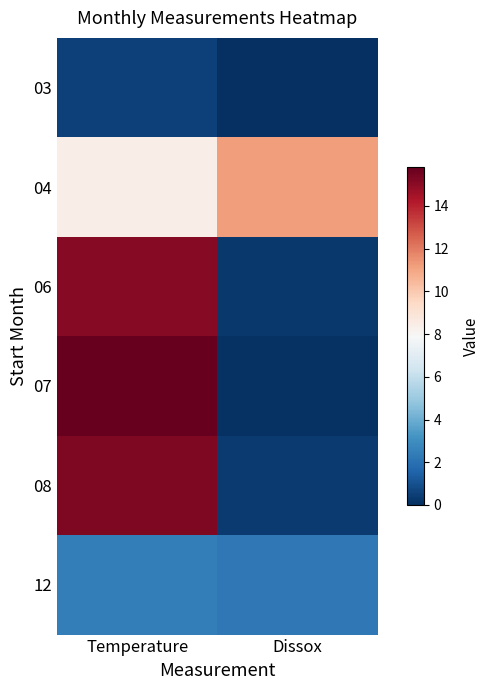

What is the difference between the highest and lowest values at Dissox?

11.2